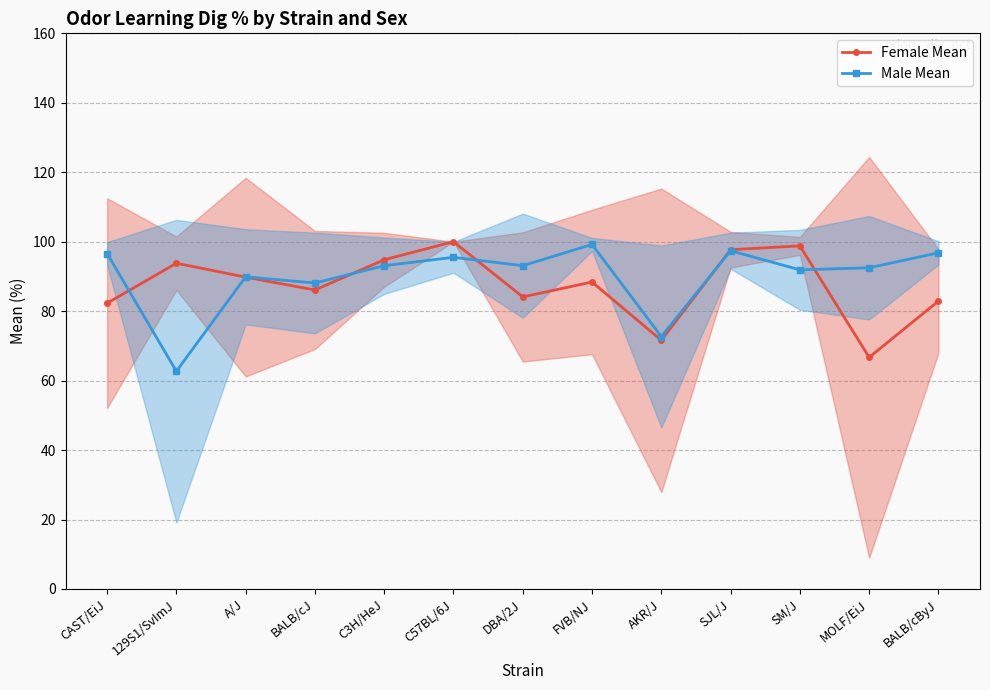

How many interior local valleys does the Male Mean series have?

5